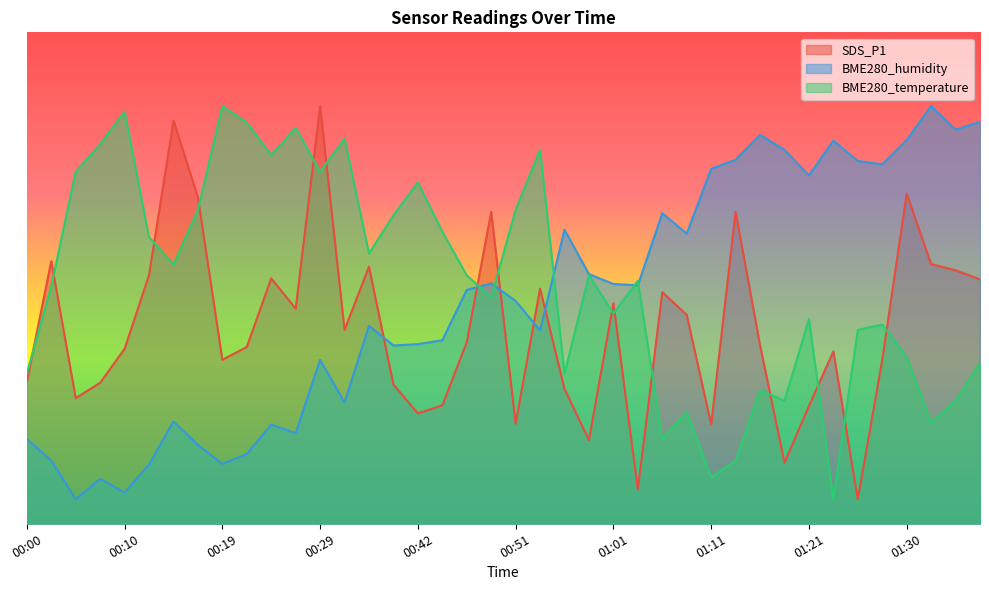

What is the spread (max minus min) of values at 00:00?

13.3